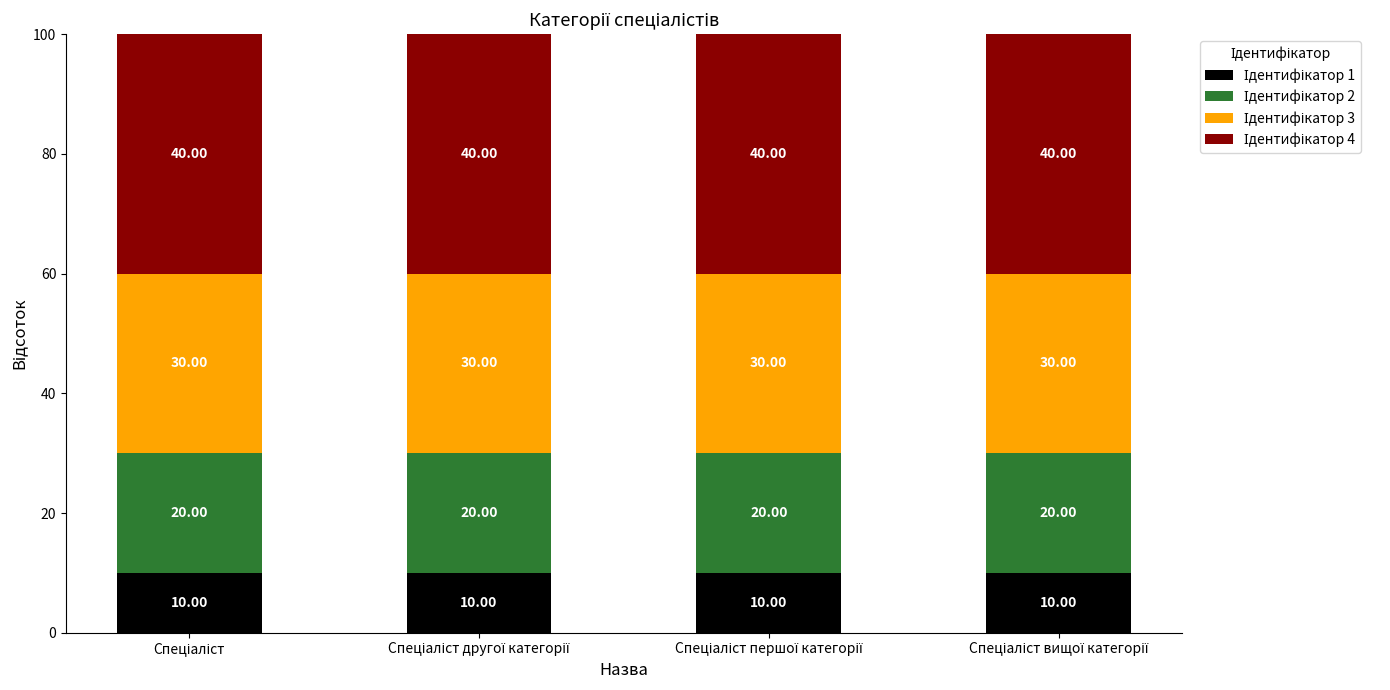

Are the bars grouped side by side (vs. stacked)?

No